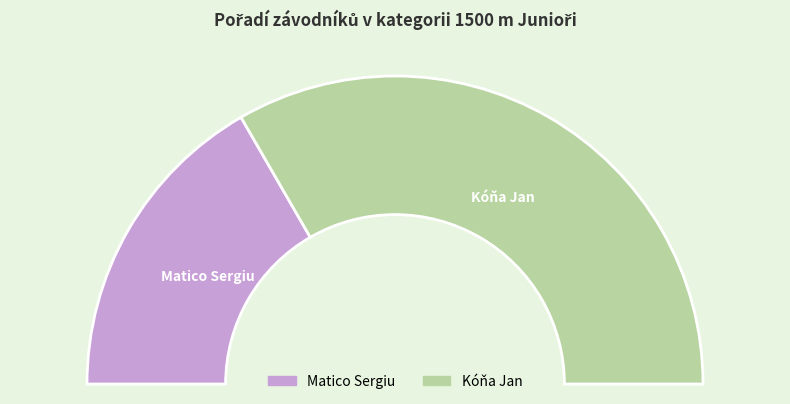

The Kóňa Jan slice represents 67% of the pie. True or false?

True